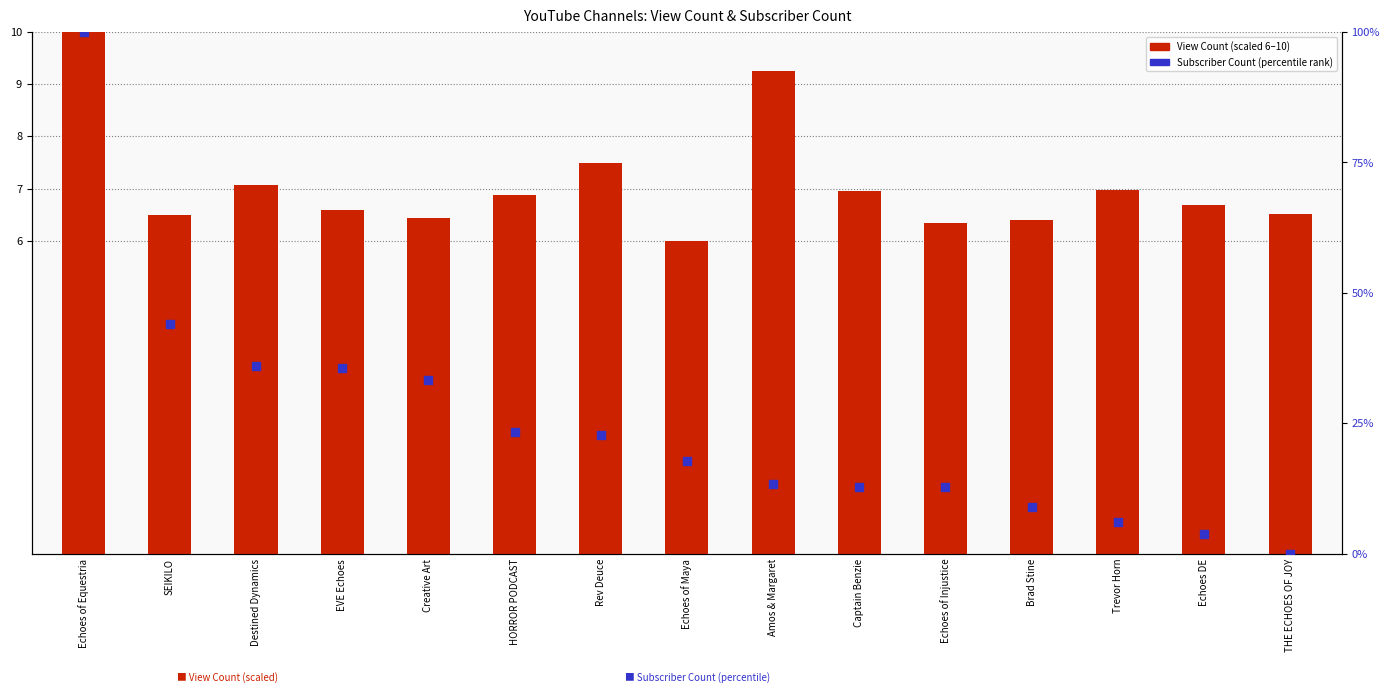

At how many categories does at least one series exceed 75?

1